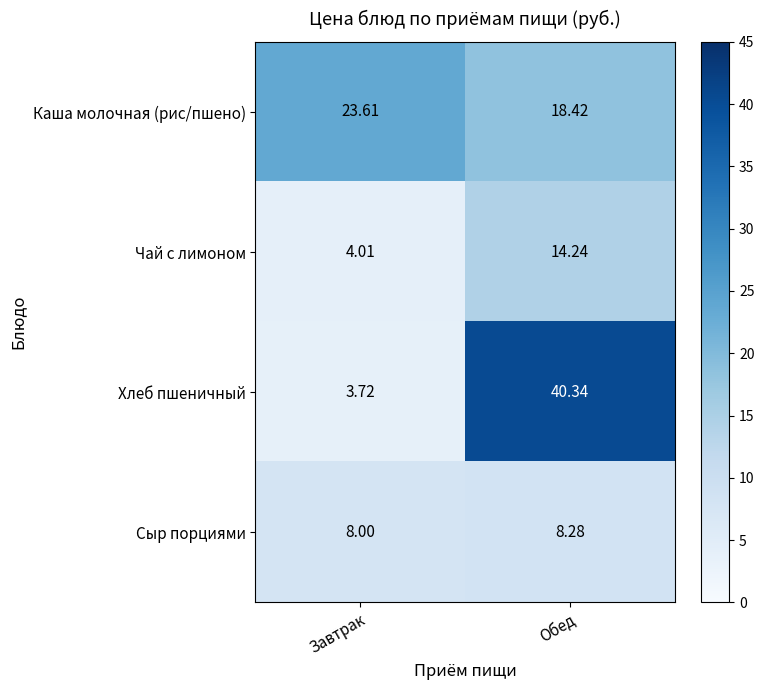

Which category has the highest value in the Сыр порциями series?

Обед